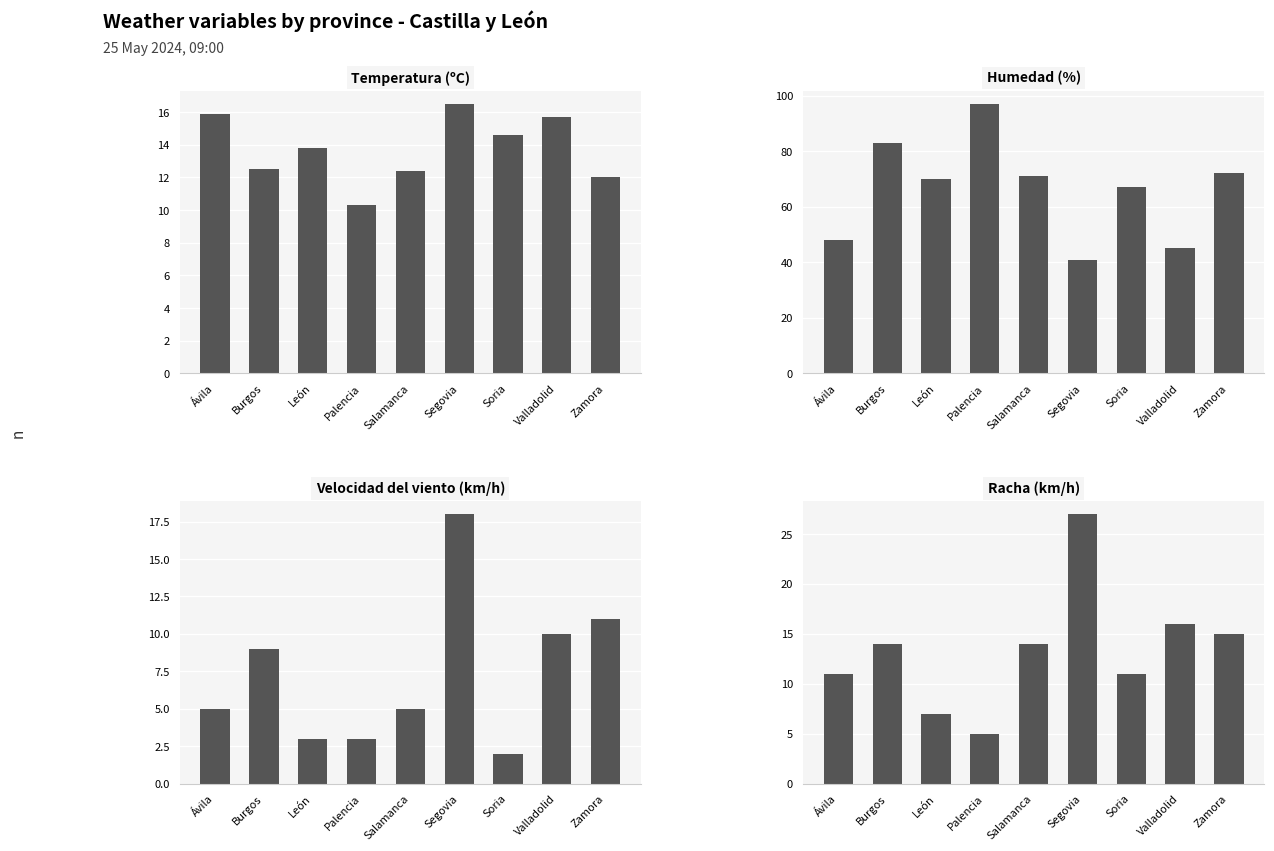

The value of Humedad (%) at Ávila is 76.0. True or false?

False